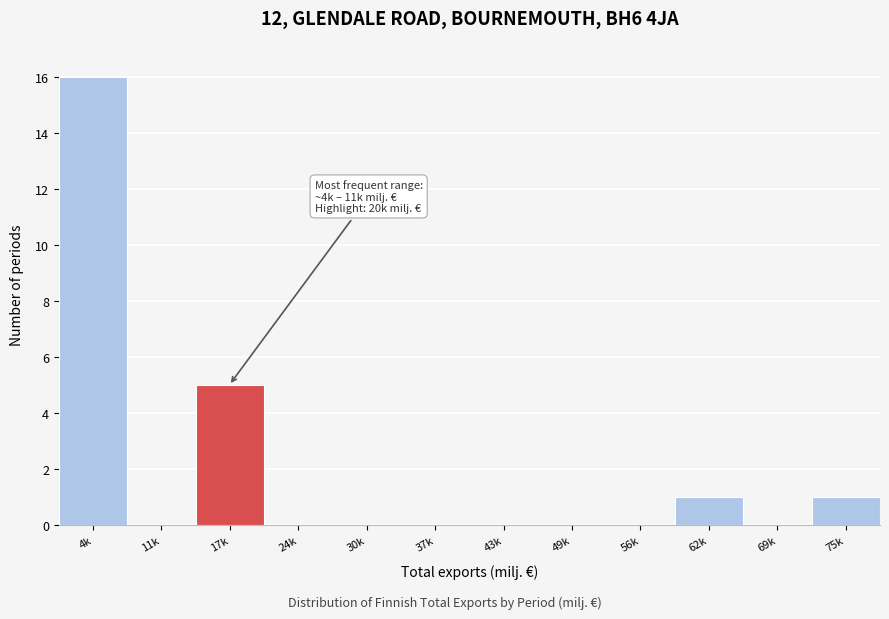

Reading left to right, what are all the values shown in this chart?

4k=16	11k=0	17k=5	24k=0	30k=0	37k=0	43k=0	49k=0	56k=0	62k=1	69k=0	75k=1